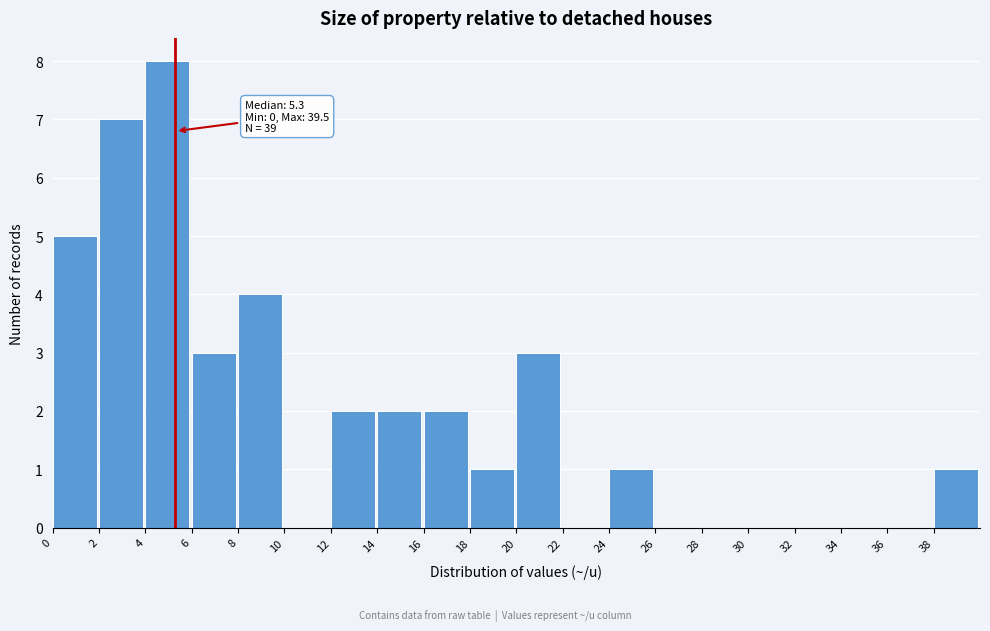

Over which range of the x-axis is the bar tallest?

4 to 6